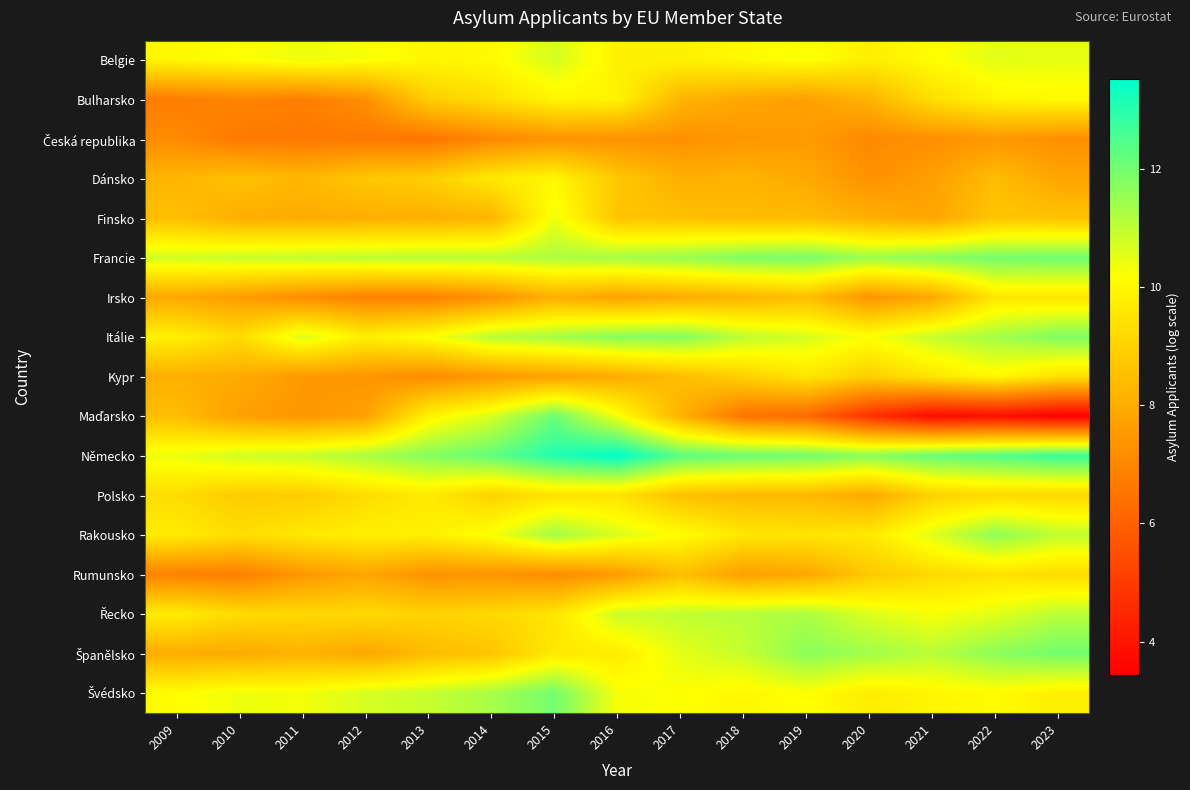

Which series has the widest spread of values?

Maďarsko